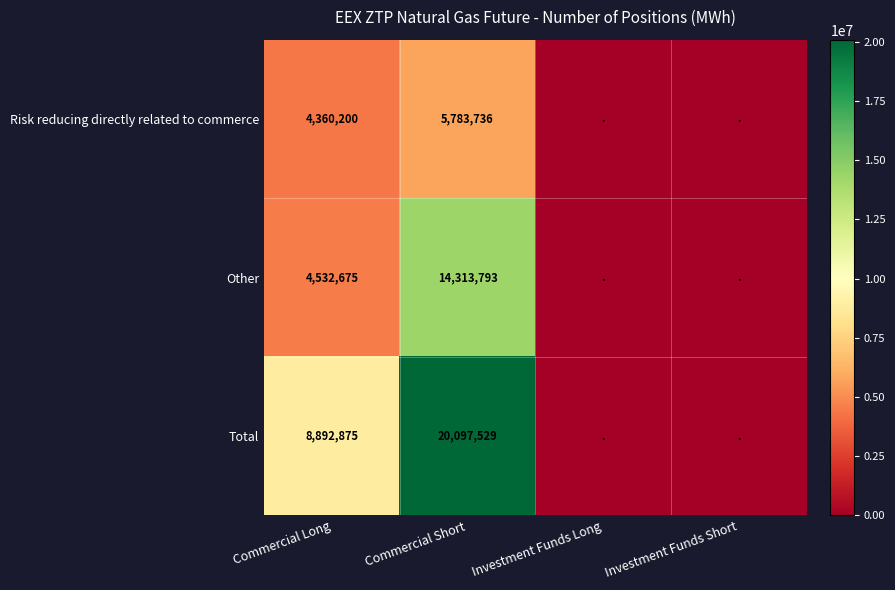

What is the spread (max minus min) of values at Commercial Long?

4532675